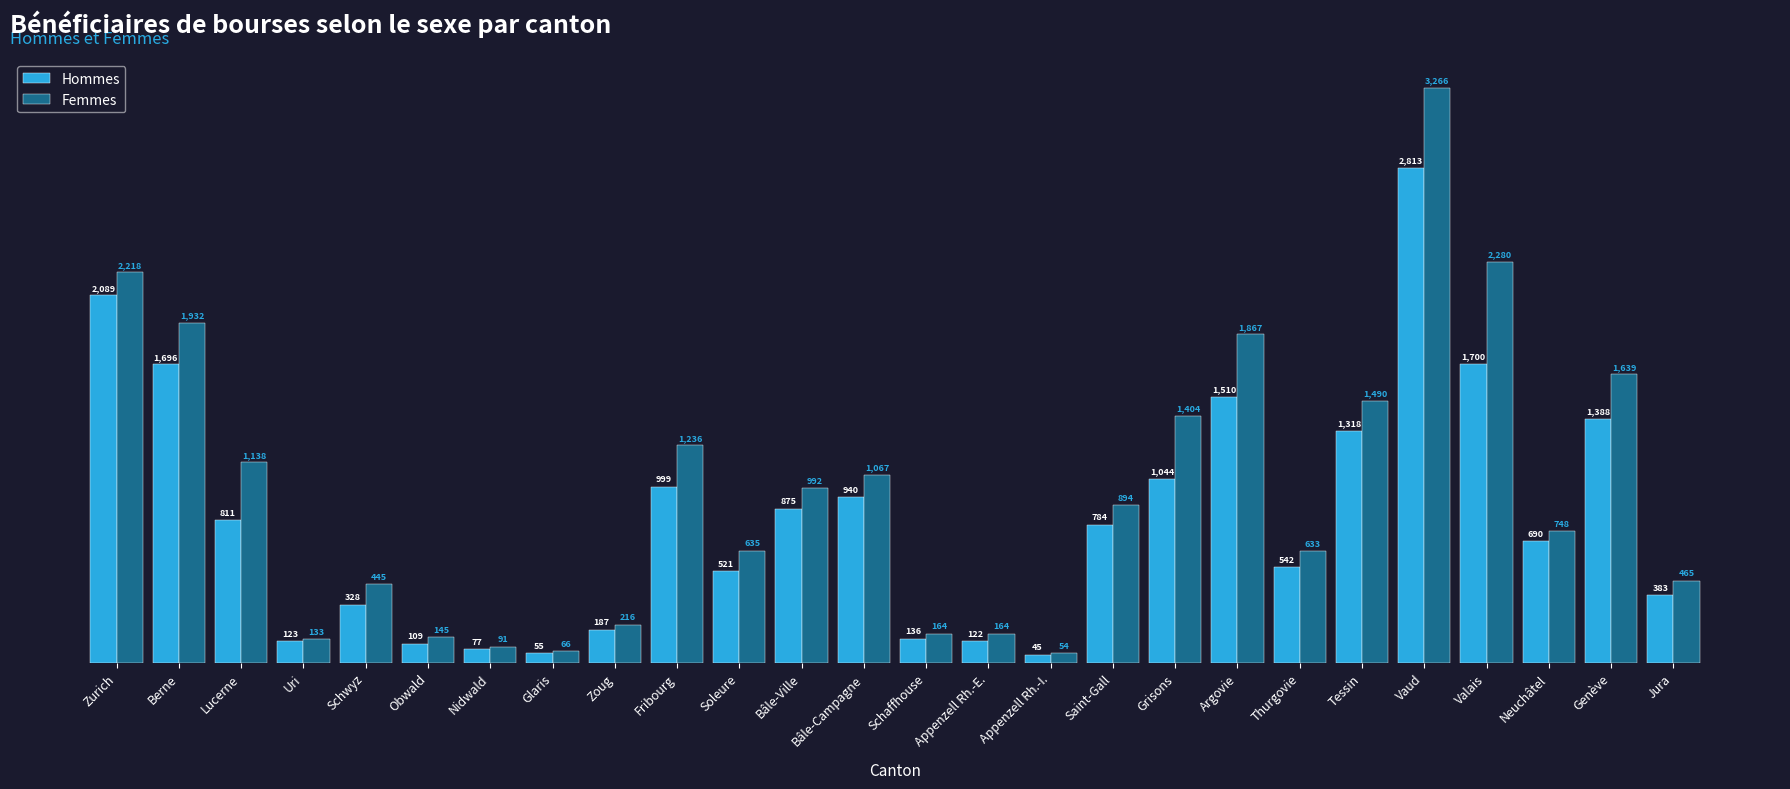

What position from the left is Thurgovie?

20